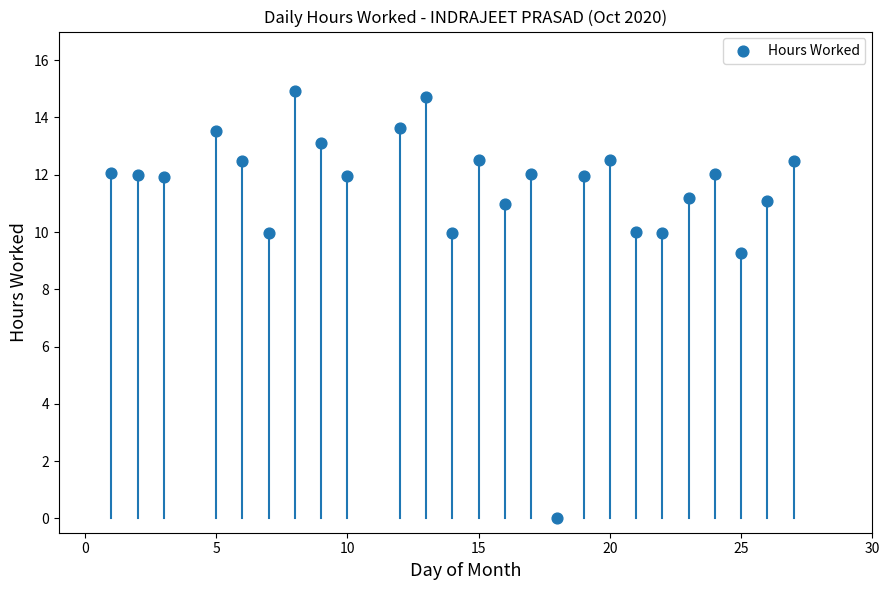

What Y value in the scatter plot is closest to 7?

9.3